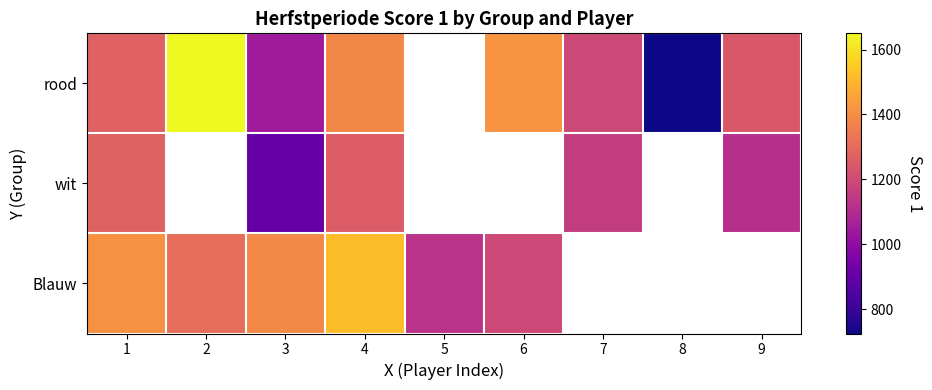

Where is rood nearest to the value 1187?

7